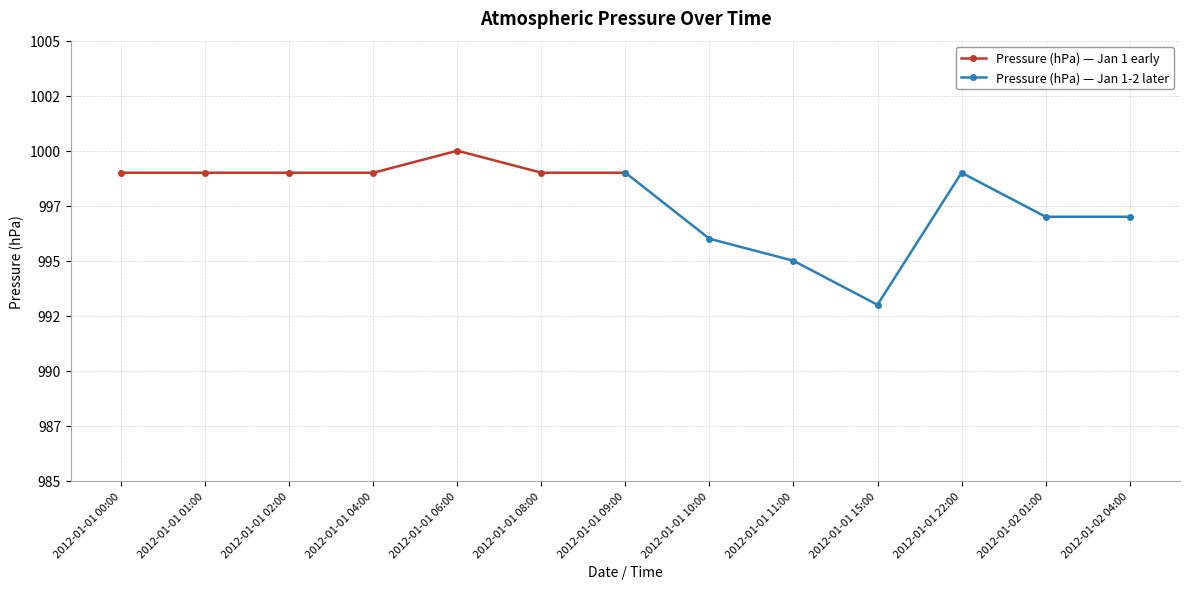

What position from the left is 2012-01-01 04:00?

4